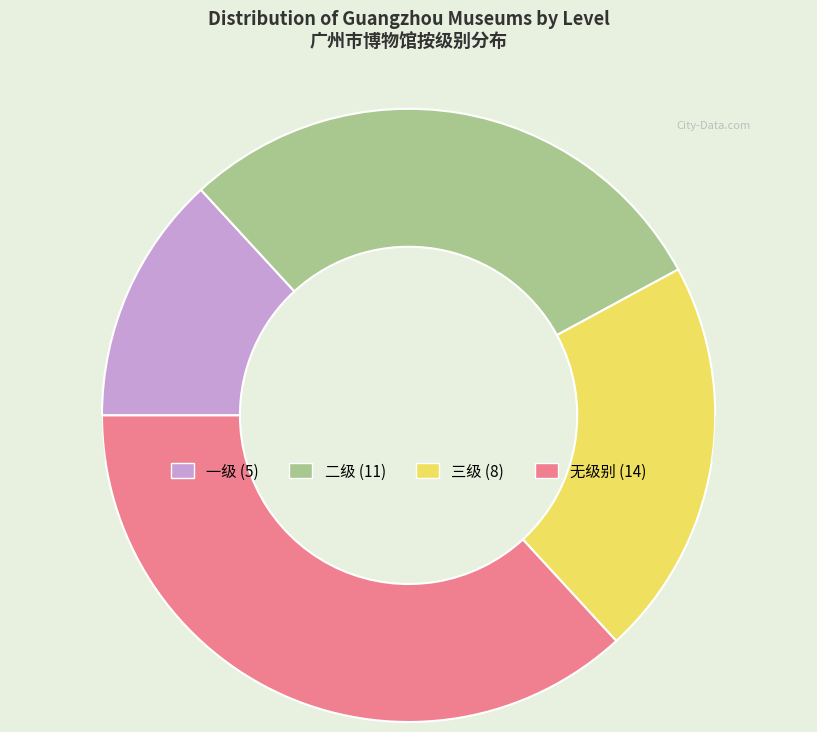

Does any single category account for the majority?

No